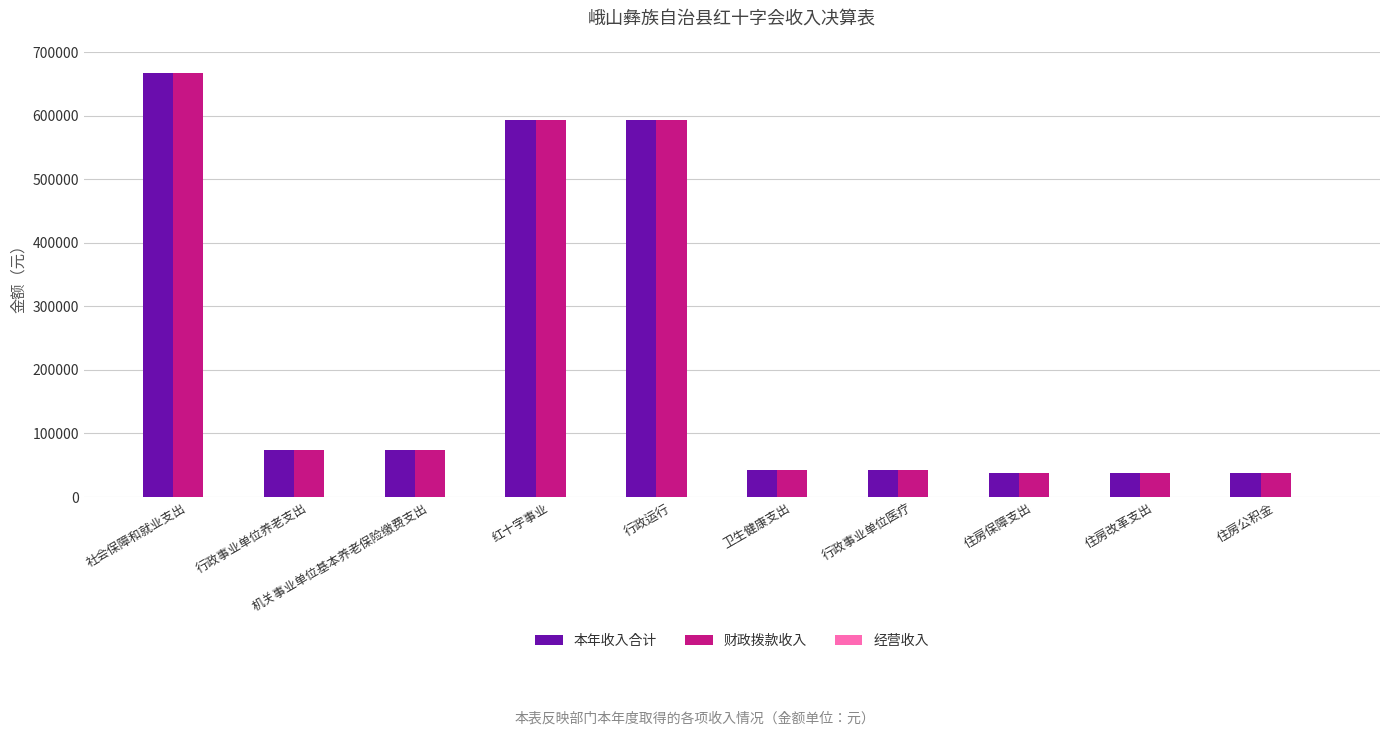

What is the difference between the maximum and second lowest values in the 本年收入合计 series?

628945.3